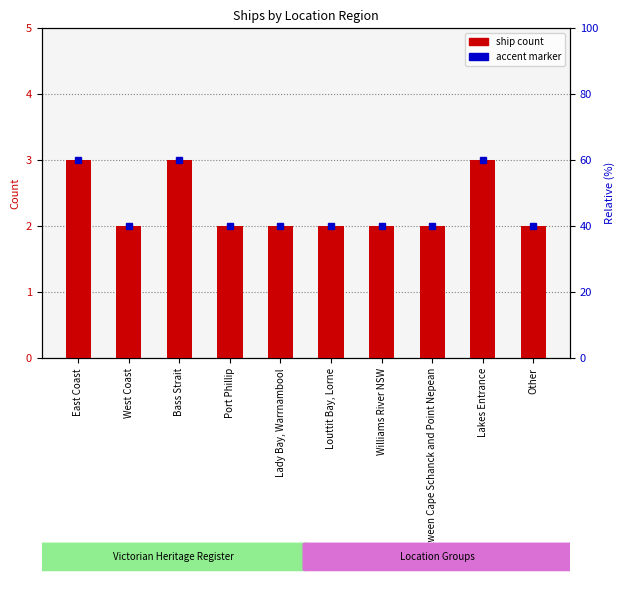

Reading left to right, what are all the values shown in this chart?

East Coast=3	West Coast=2	Bass Strait=3	Port Phillip=2	Lady Bay, Warrnambool=2	Louttit Bay, Lorne=2	Williams River NSW=2	Between Cape Schanck and Point Nepean=2	Lakes Entrance=3	Other=2